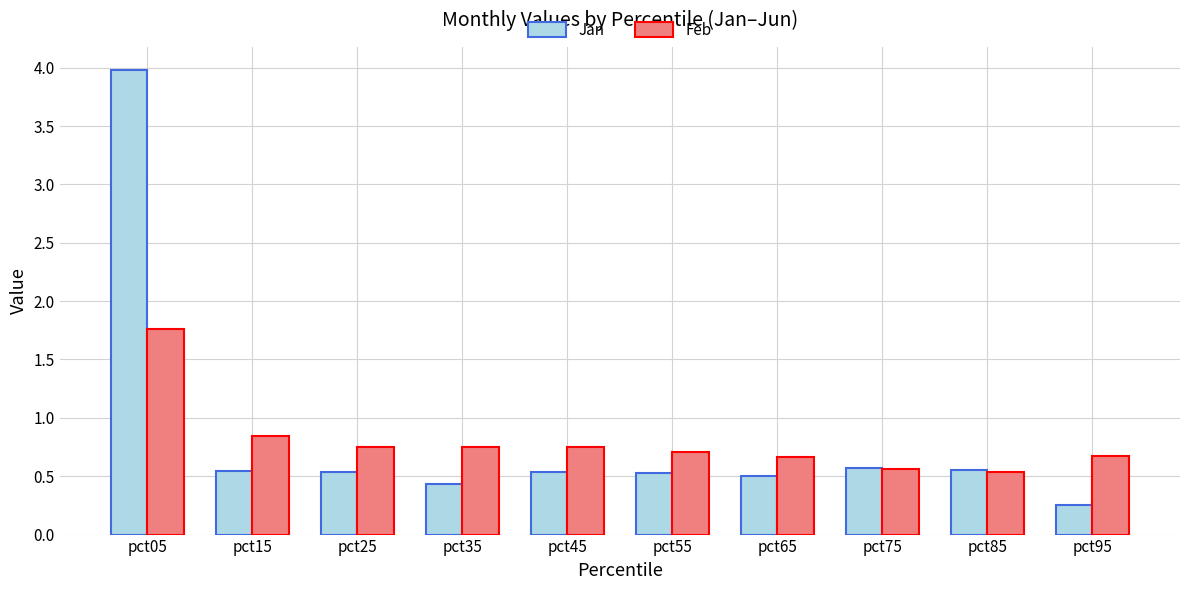

At which label is Feb closest to 1?

pct15